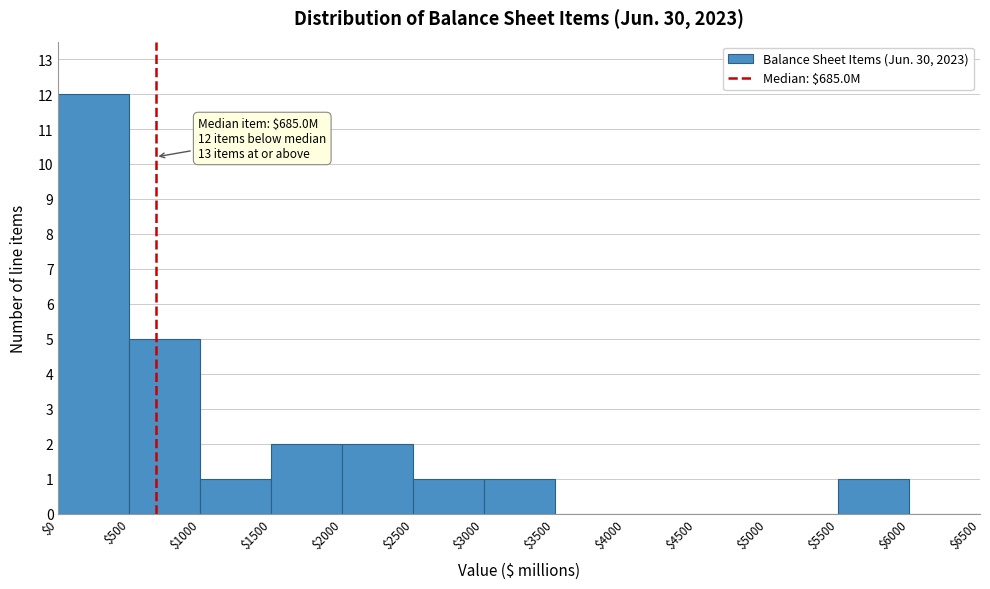

Which range on the x-axis has the tallest bar?

$0 to $500